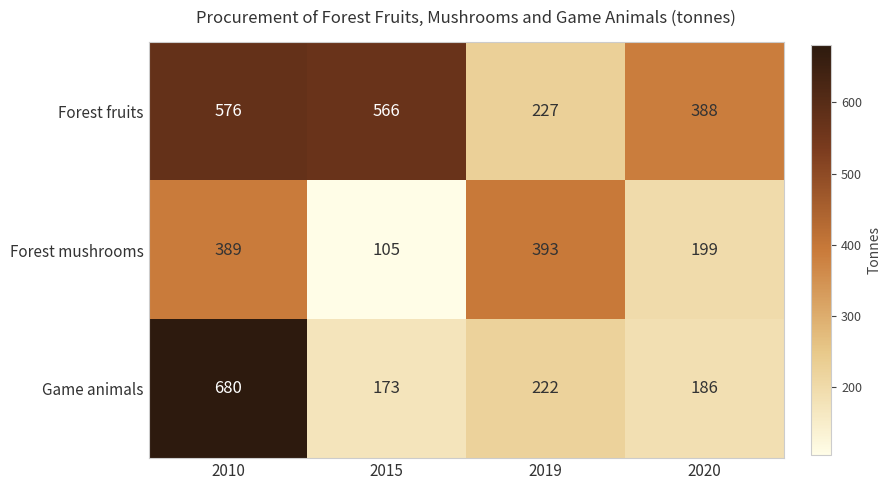

What is the total value across all series at 2015?

844